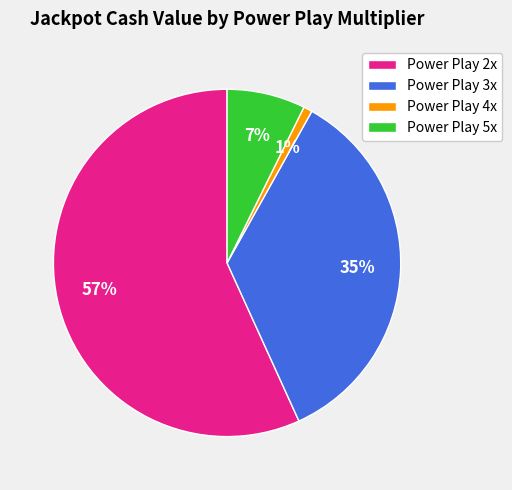

Rank the categories by value from highest to lowest.

Power Play 2x, Power Play 3x, Power Play 5x, Power Play 4x